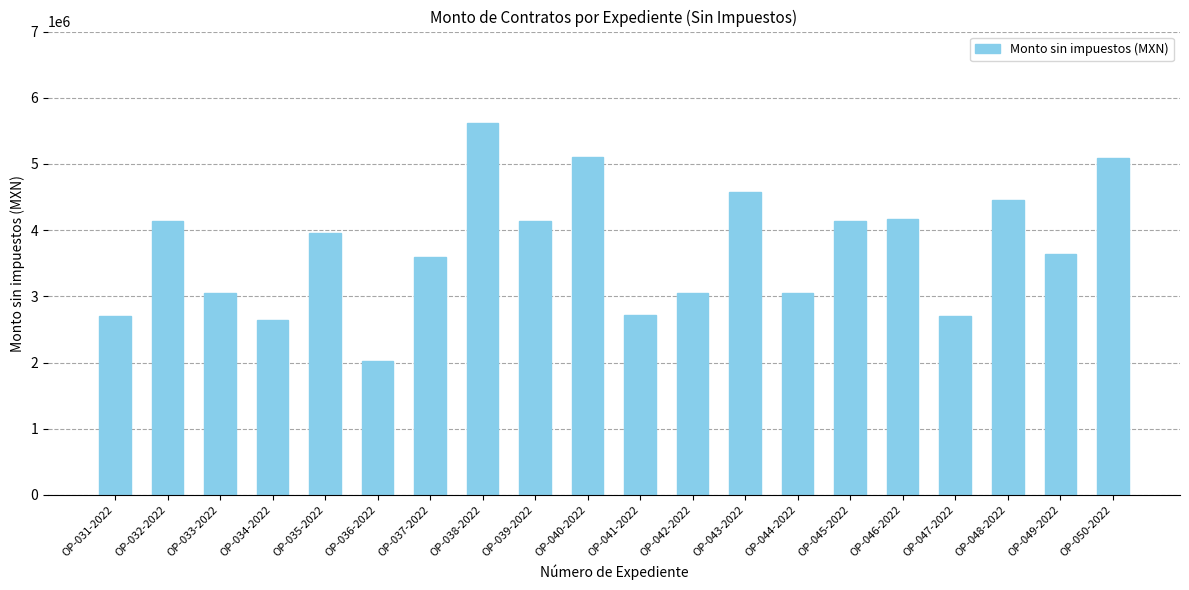

What is the difference between the values at OP-035-2022 and OP-046-2022?

215252.4